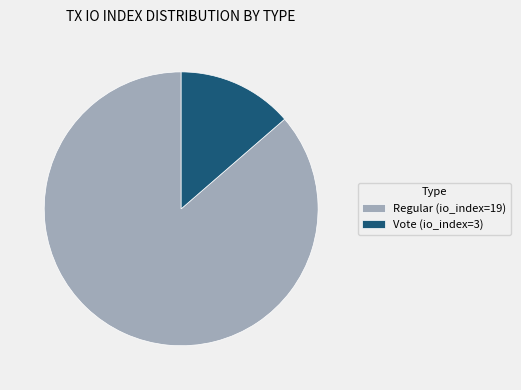

Which category has the biggest portion of the pie?

Regular (io_index=19)